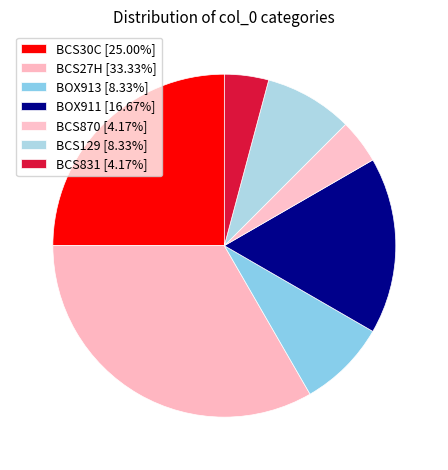

True or false: BOX913 accounts for 2% of the total.

False